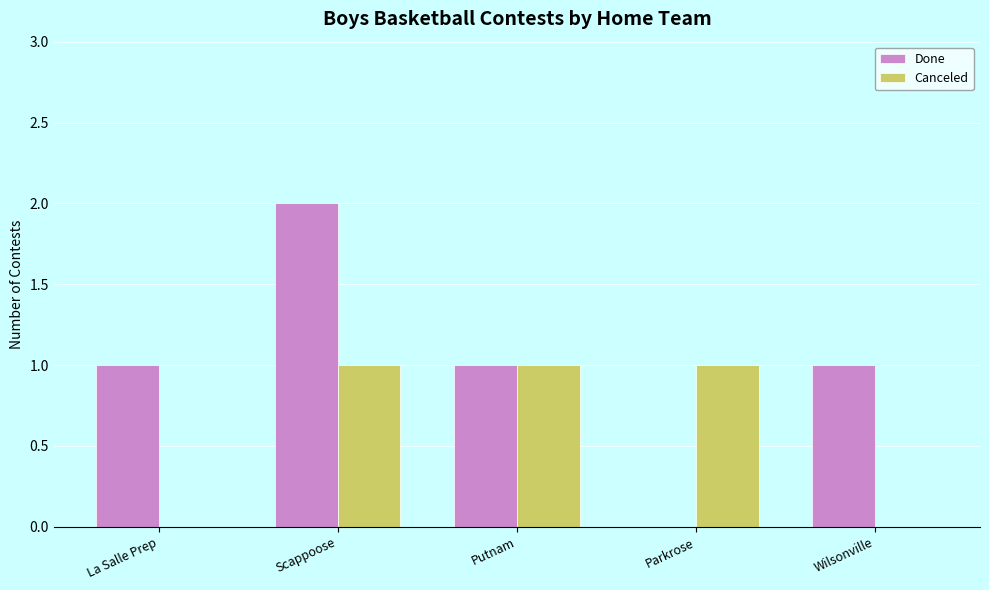

Between Scappoose and Parkrose, which series saw the biggest shift?

Done